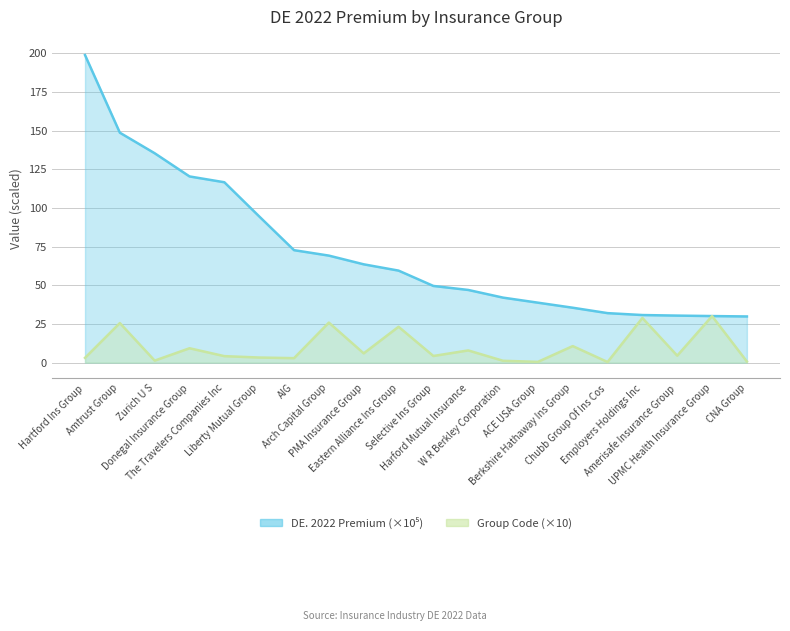

Reading left to right, transcribe all the data shown in this chart.

DE. 2022 Premium (M): 199.0	148.7	135.4	120.4	116.7	94.6	72.8	69.2	63.6	59.5	49.6	47.0	42.1	38.8	35.5	32.0	30.8	30.4	30.1	29.9
Group Code: 3.1	25.6	1.3	9.3	4.2	3.3	2.9	25.9	6.0	23.2	4.3	7.9	1.2	0.5	10.7	0.4	28.9	4.5	30.1	0.7